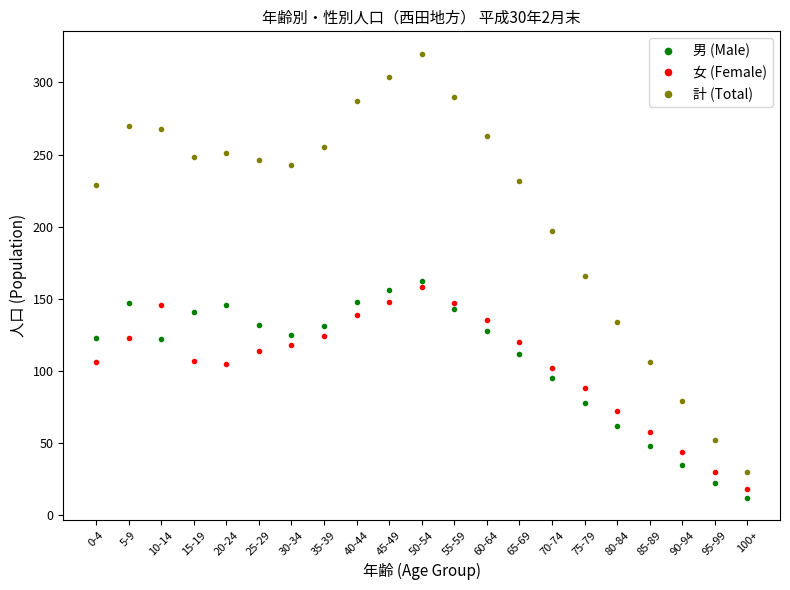

At which label does 計 (Total) reach its peak?

50-54